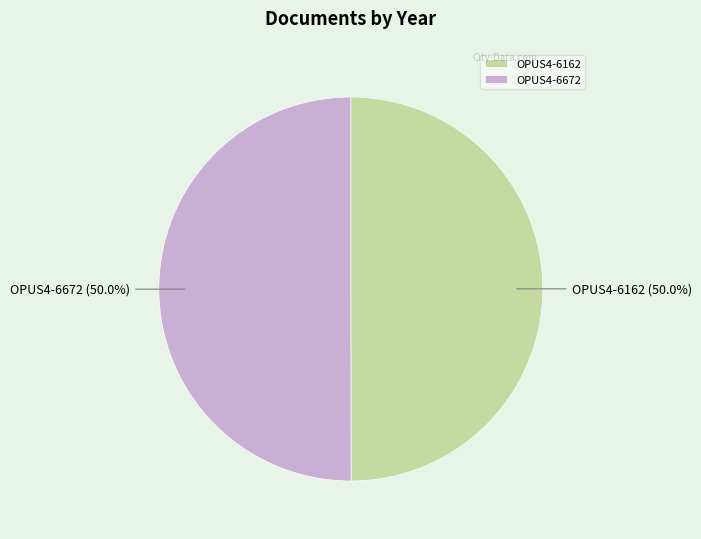

How many segments does this pie chart have?

2